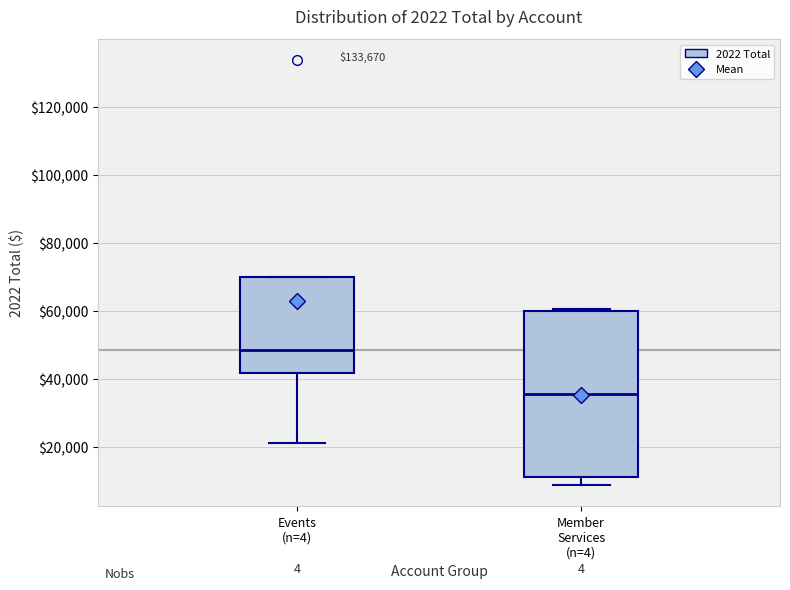

Where does the median line of the box for Member Services (n=4) sit on the y-axis? The values are not printed on the chart, so give them approximately, as read against the axis.

36000